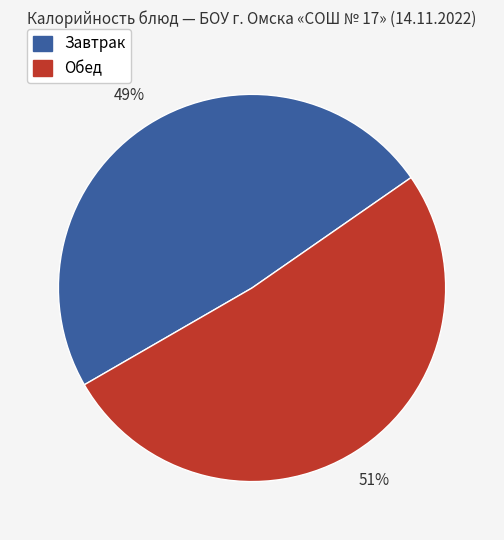

Is there any slice that represents more than half of the pie?

Yes